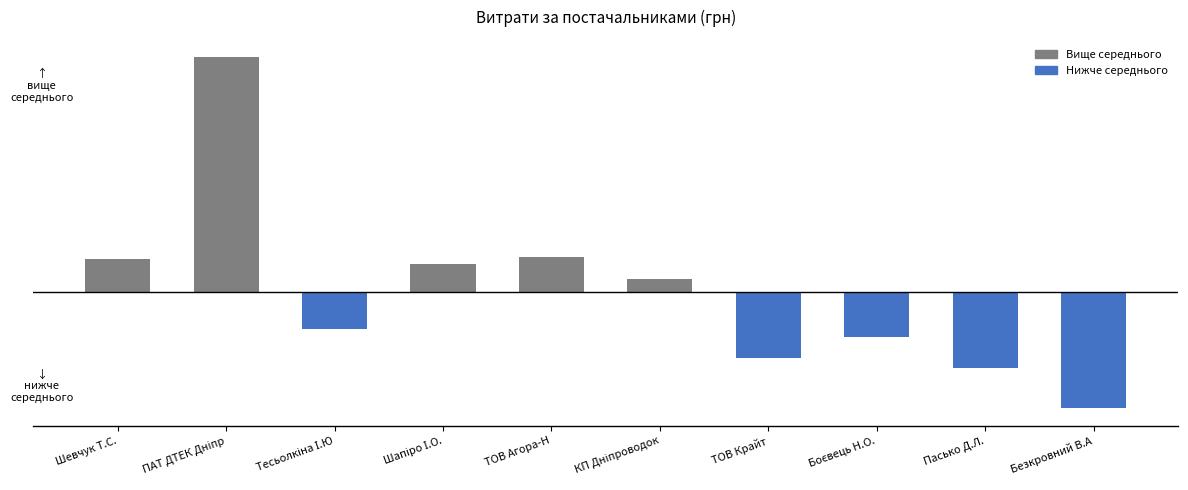

Are the bars horizontal?

No